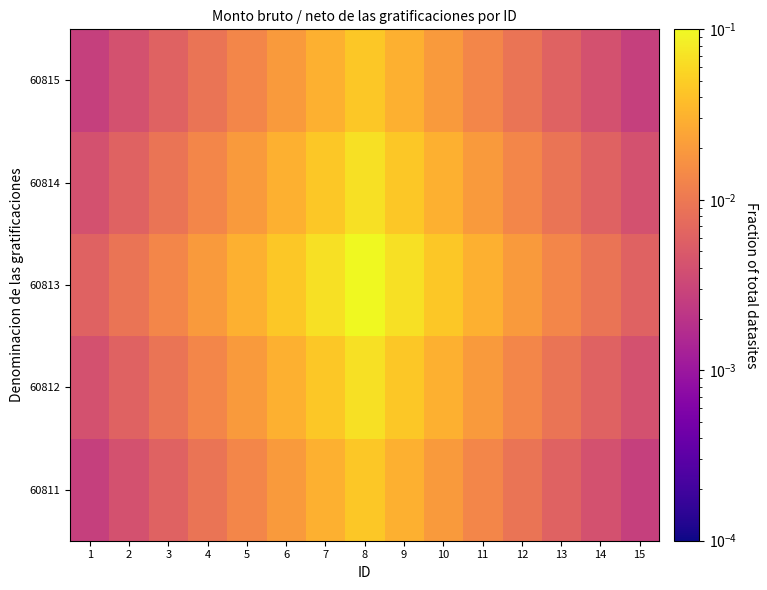

At 12, list the series in order from largest to smallest.

60813, 60812, 60814, 60811, 60815